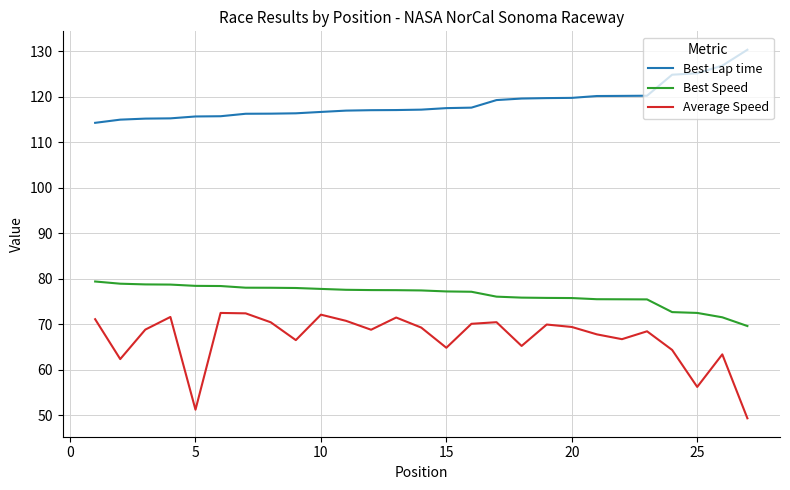

True or false: Best Lap time and Average Speed cross at least once.

False